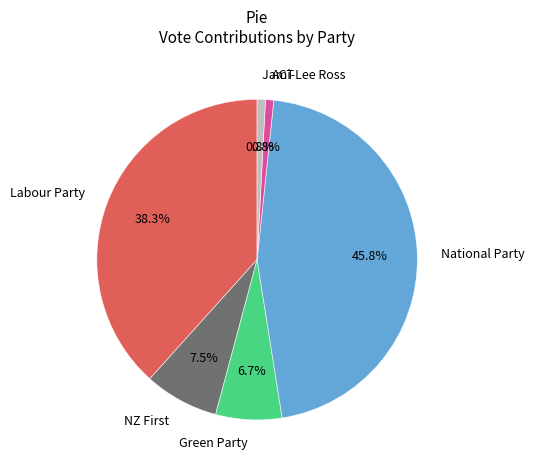

How many segments does this pie chart have?

6